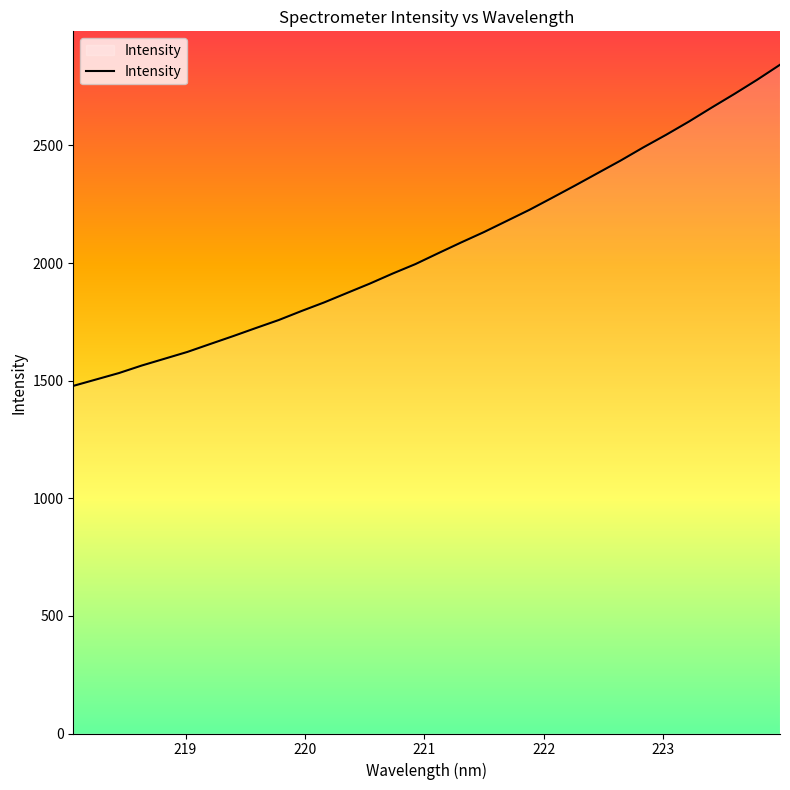

Reading left to right, extract all data points from this chart.

1477.9	1505.1	1532.4	1564.4	1593.3	1622.3	1655.9	1689.3	1723.8	1757.7	1796.1	1832.9	1872.9	1912.8	1955.5	1995.7	2041.9	2087.5	2131.5	2178.8	2226.3	2277.6	2329.5	2382.7	2435.7	2491.8	2545.4	2601.6	2661.1	2719.2	2779.5	2843.1